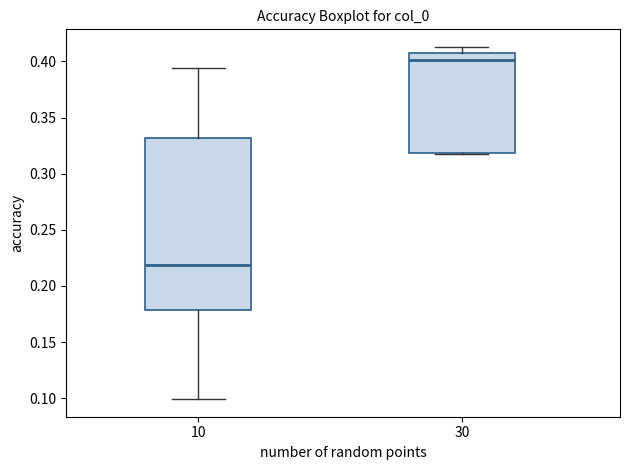

Comparing the boxes themselves (not the whiskers), which one is the tallest?

10